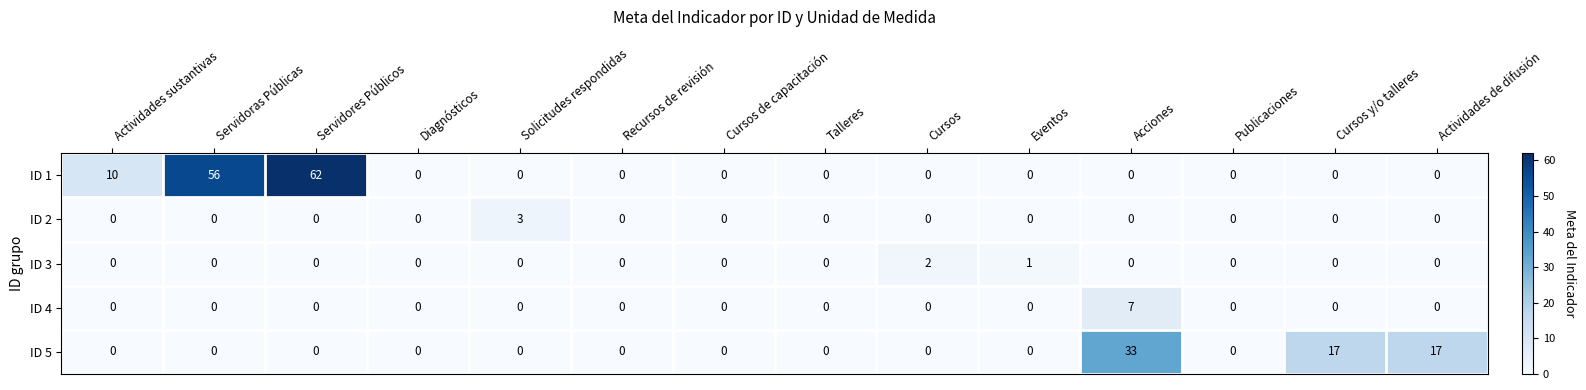

The value of ID 1 at Servidores Públicos is 62. True or false?

True